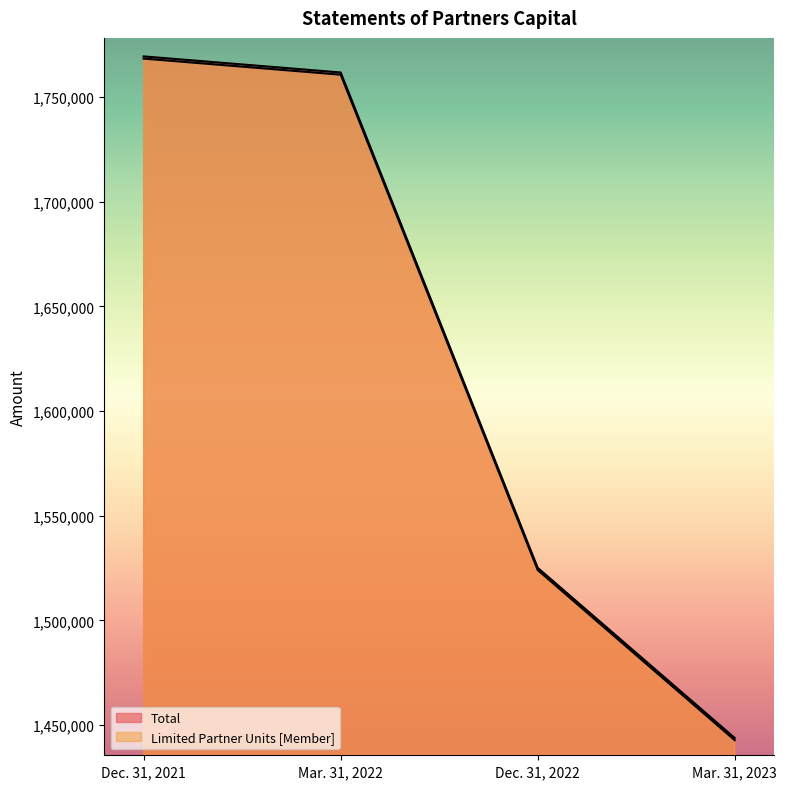

True or false: Total and Limited Partner Units [Member] cross at least once.

False